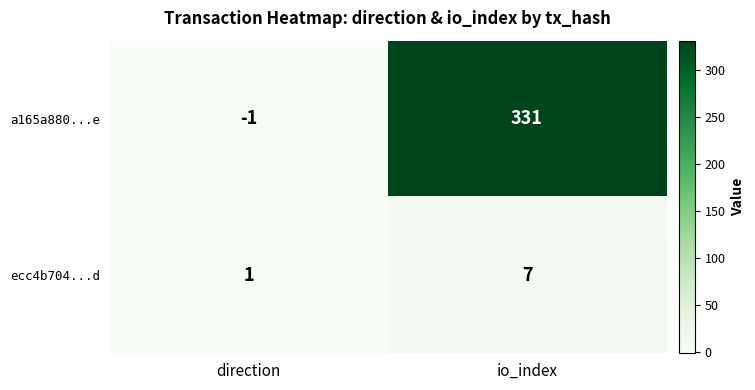

What is the difference between the ecc4b704...d values at io_index and direction?

6